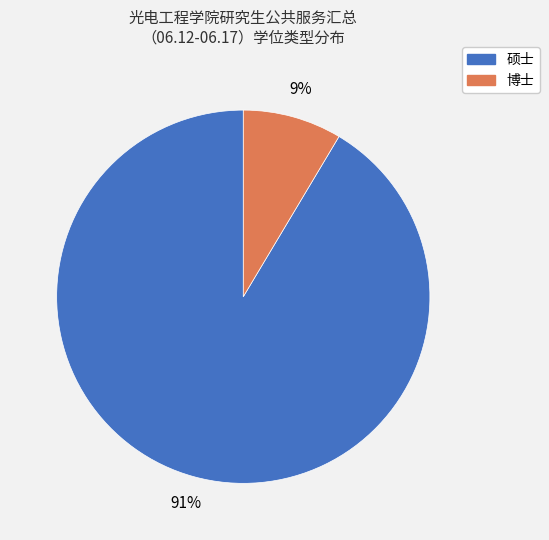

Is it true that 硕士 is 91% of the pie?

True